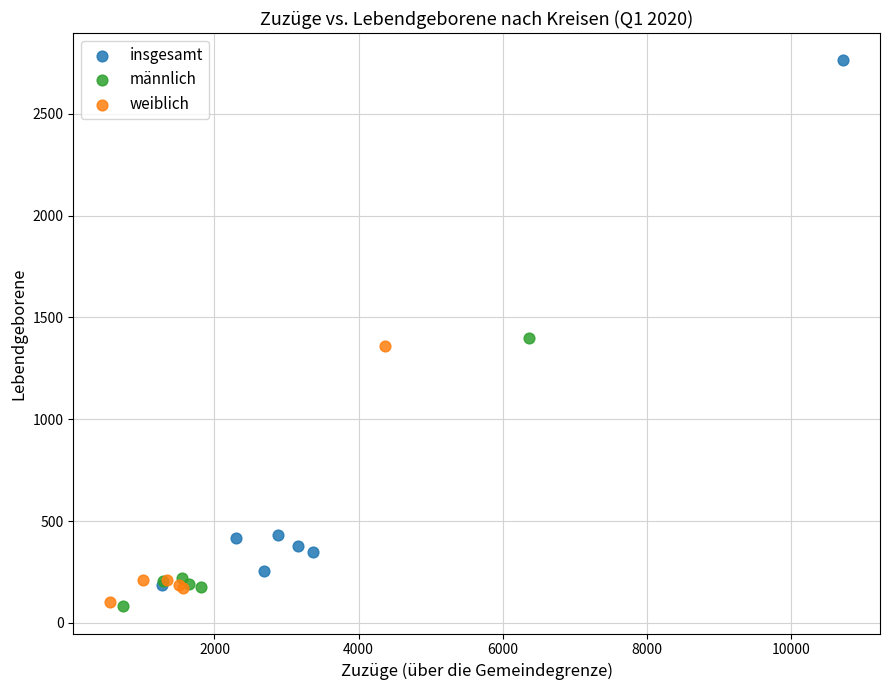

Which series contains the highest Y value?

insgesamt